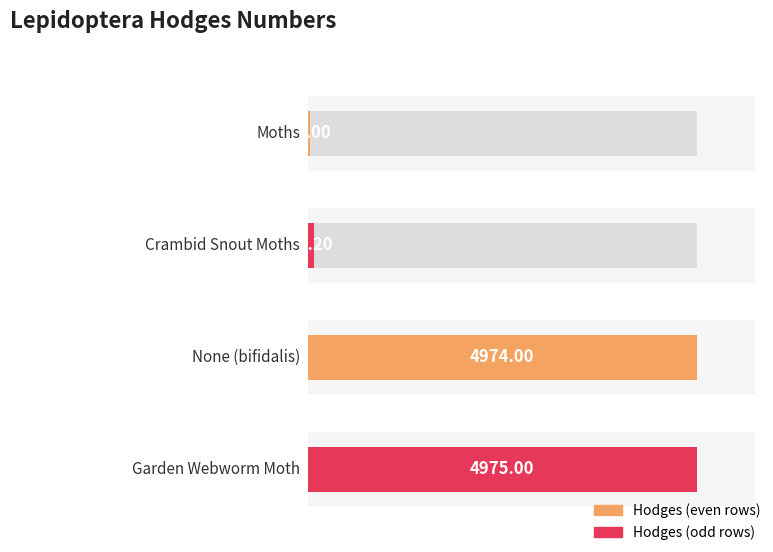

The chart shows a value of 18.8 at Moths. True or false?

False